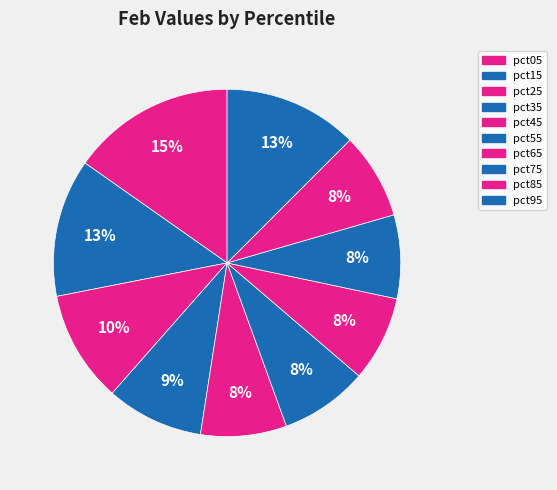

Do pct65 and pct45 together represent more than half of the pie?

No